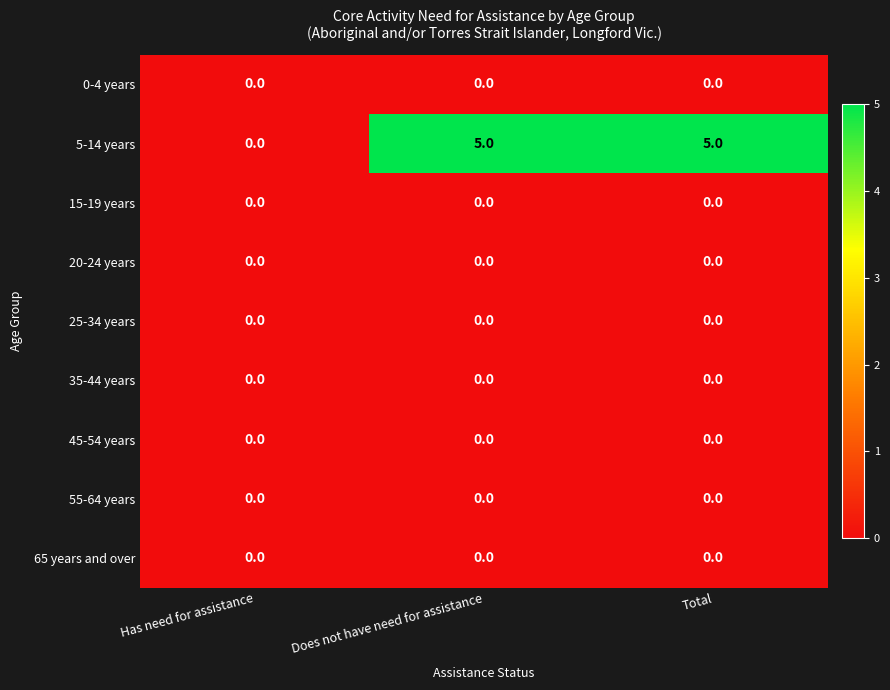

Which series changed the most between Has need for assistance and Does not have need for assistance?

5-14 years